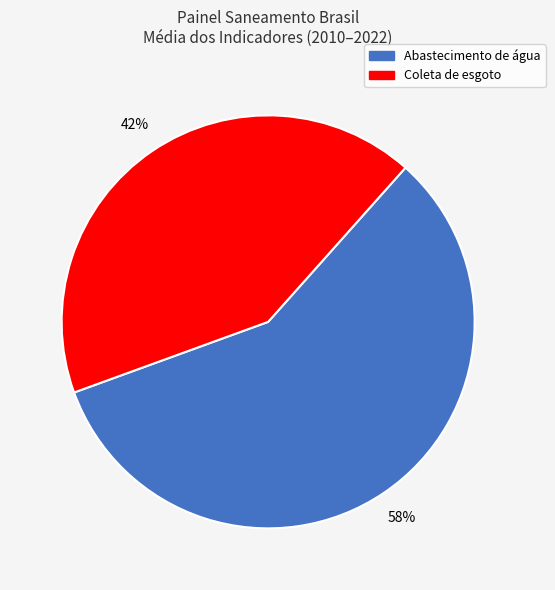

To the nearest percent, what is the average slice percentage?

50%